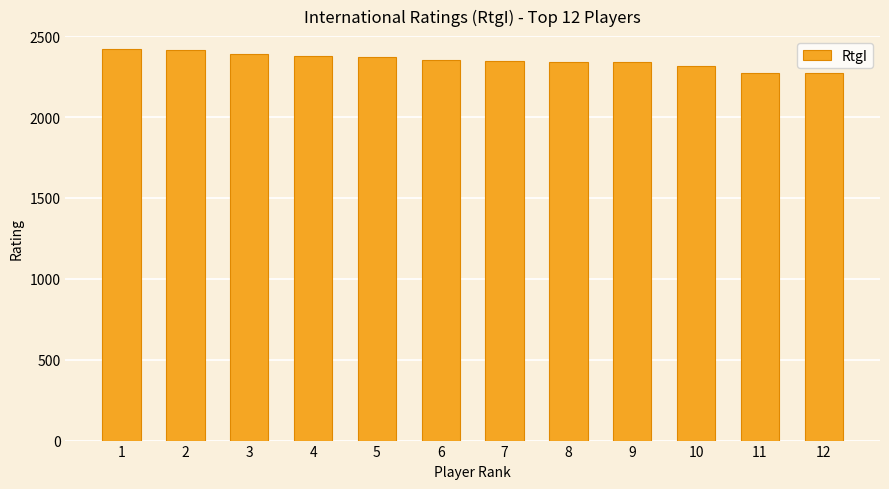

What is the sum of the values at 2 and 3?

4800